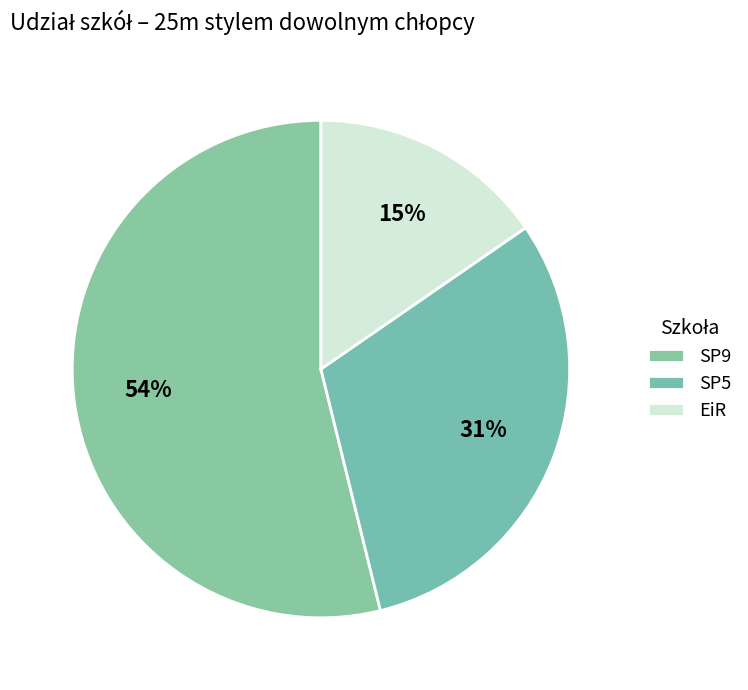

Rank the categories by value from lowest to highest.

EiR, SP5, SP9